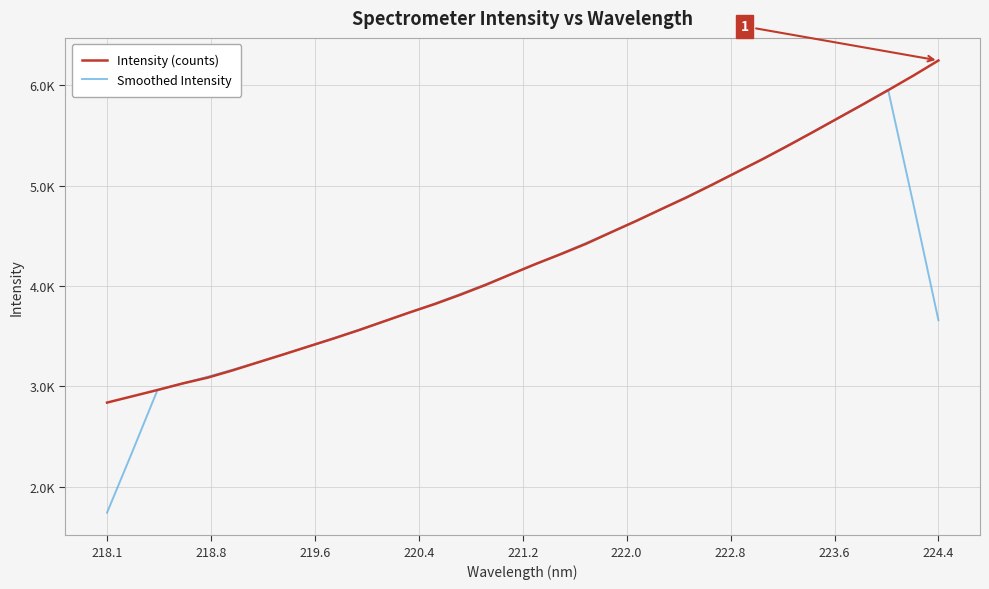

Is this an area chart (filled region under the line)?

No